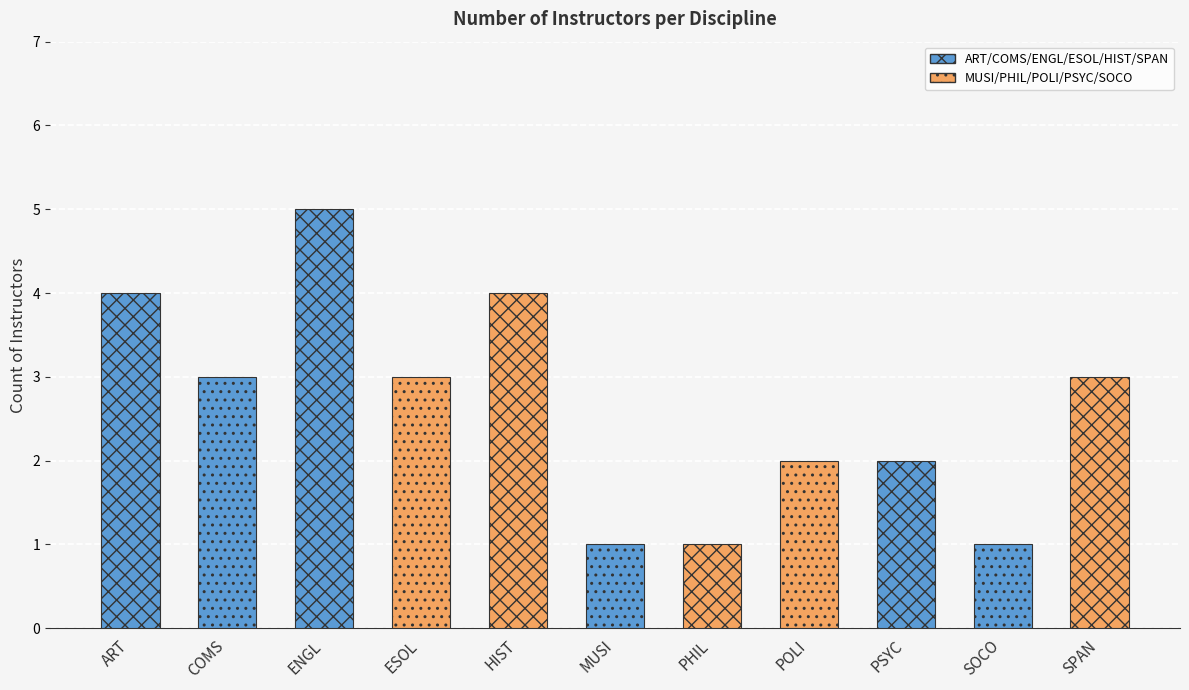

What position from the left is COMS?

2